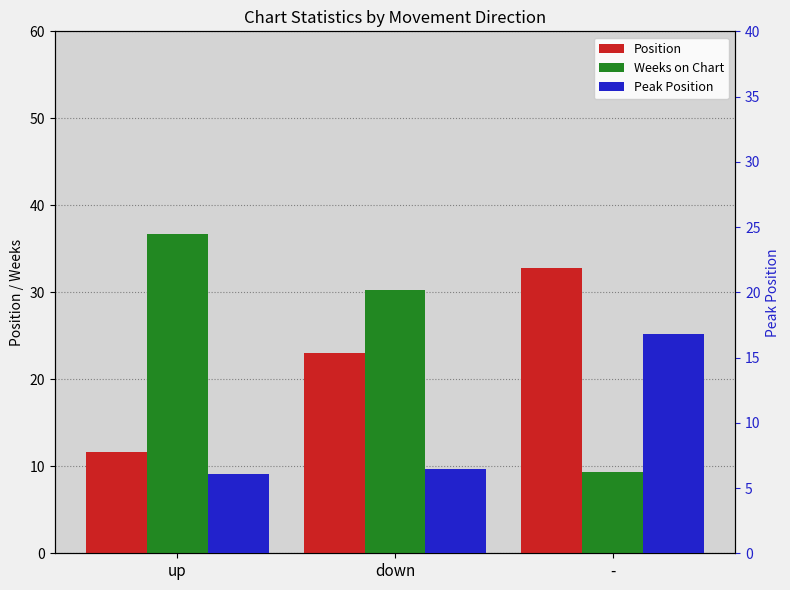

What is the difference between the maximum and minimum values in the Peak Position series?

10.7